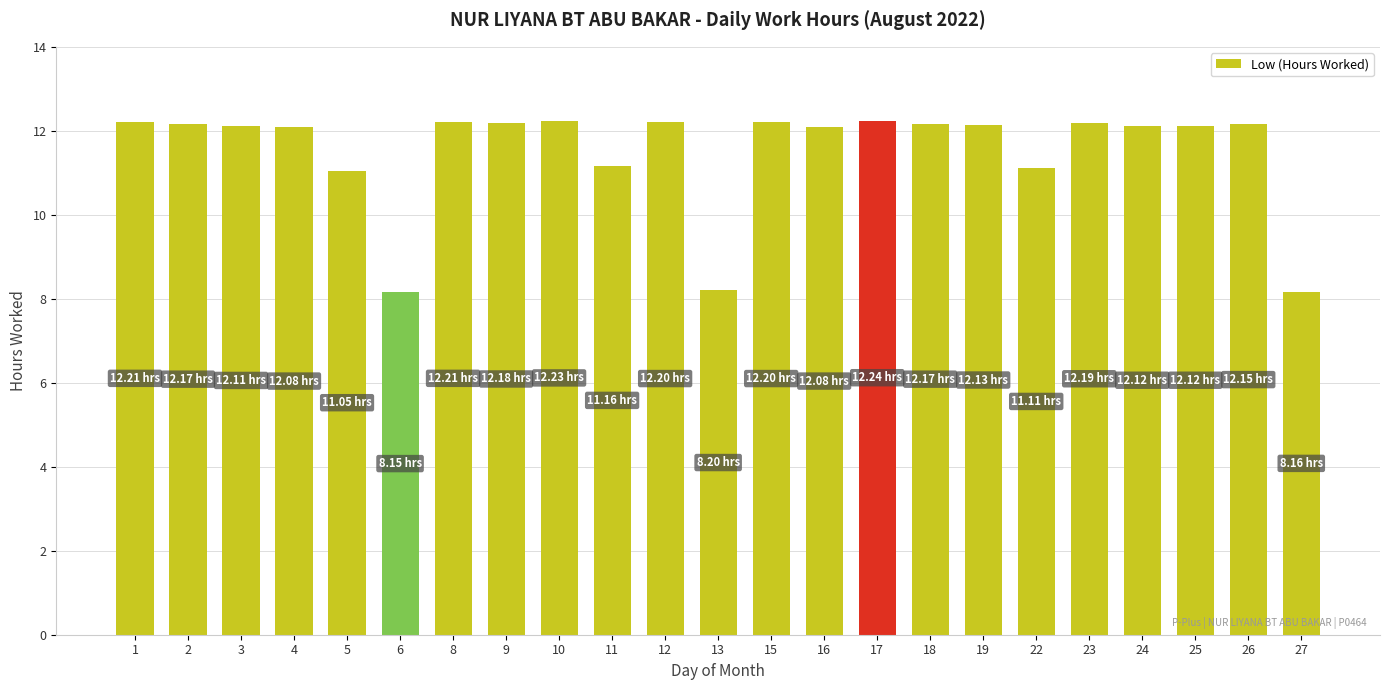

Which has a higher value, 3 or 13?

3